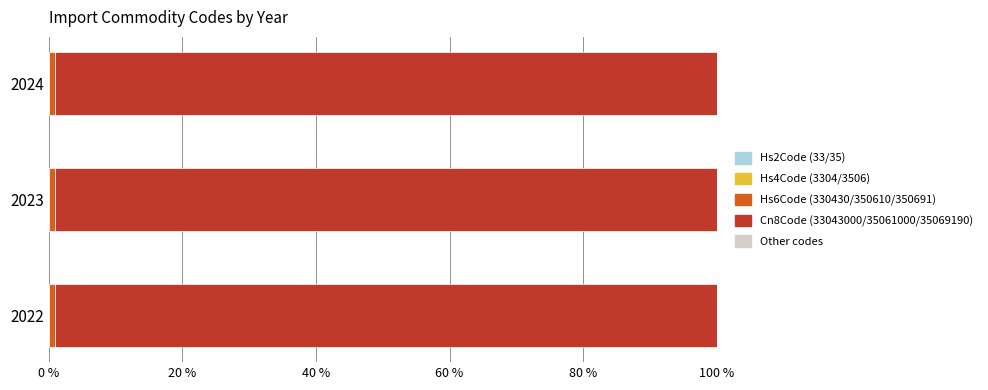

How many series are shown in this chart?

4